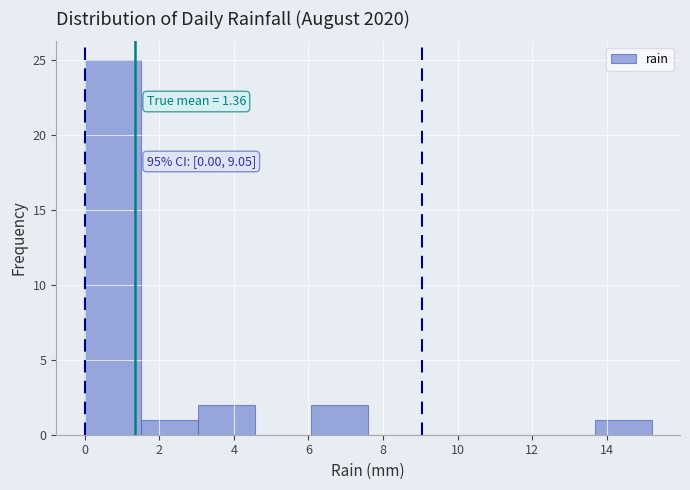

Over which range of the x-axis is the bar tallest?

0.00 to 1.52